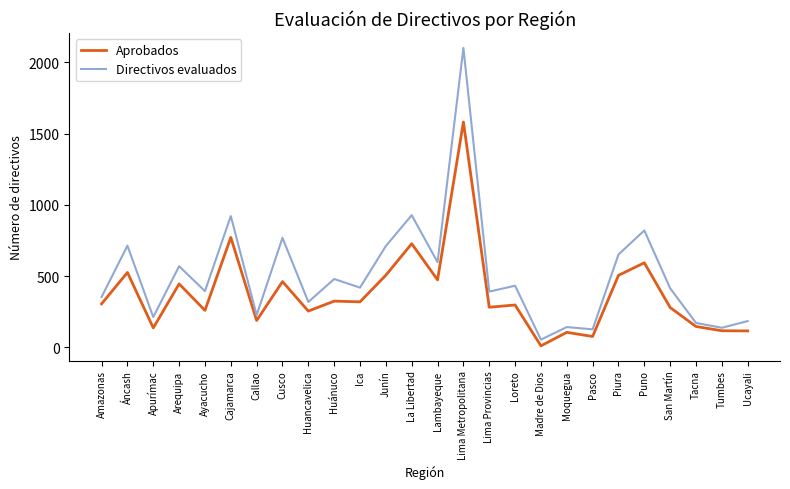

Is the value of Aprobados at Moquegua greater than the value of Directivos evaluados at Cajamarca?

No